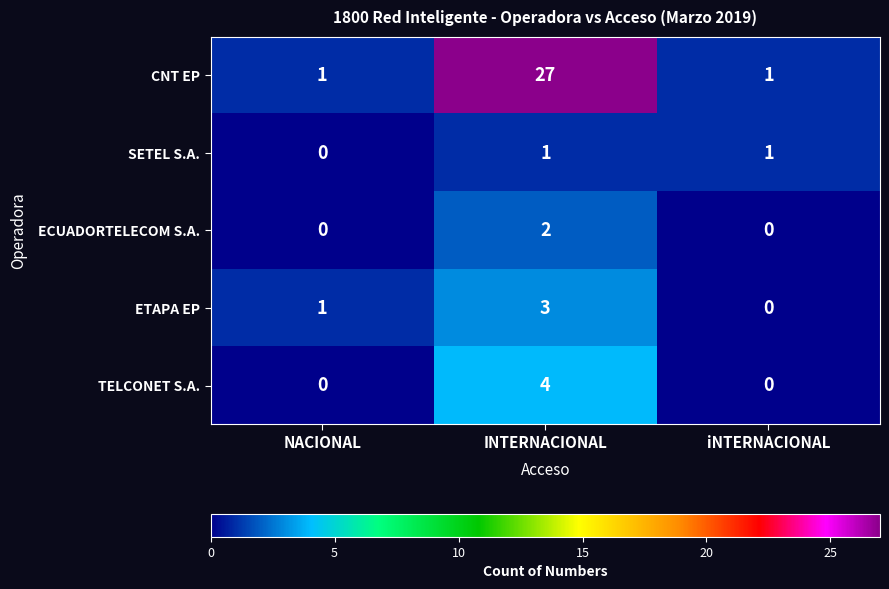

At which category is the sum across all series the highest?

INTERNACIONAL